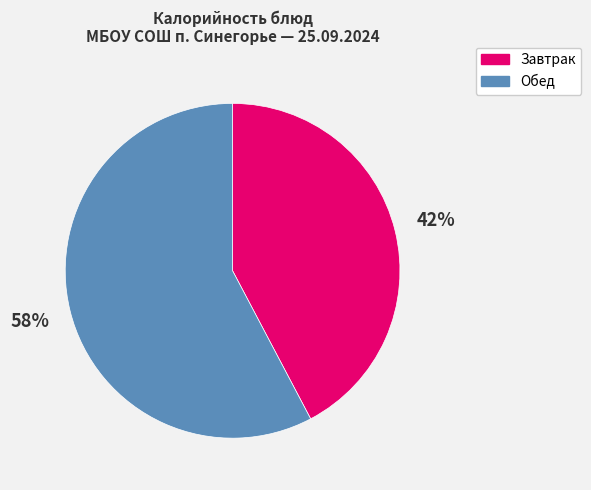

Is there any slice that represents more than half of the pie?

Yes